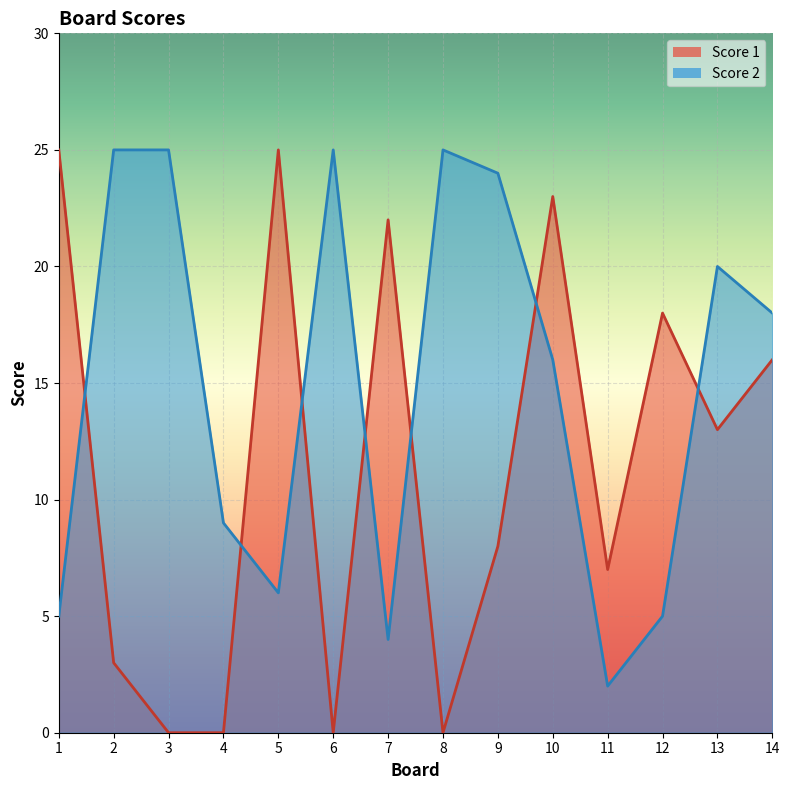

At 6, list the series in order from smallest to largest.

Score 1, Score 2